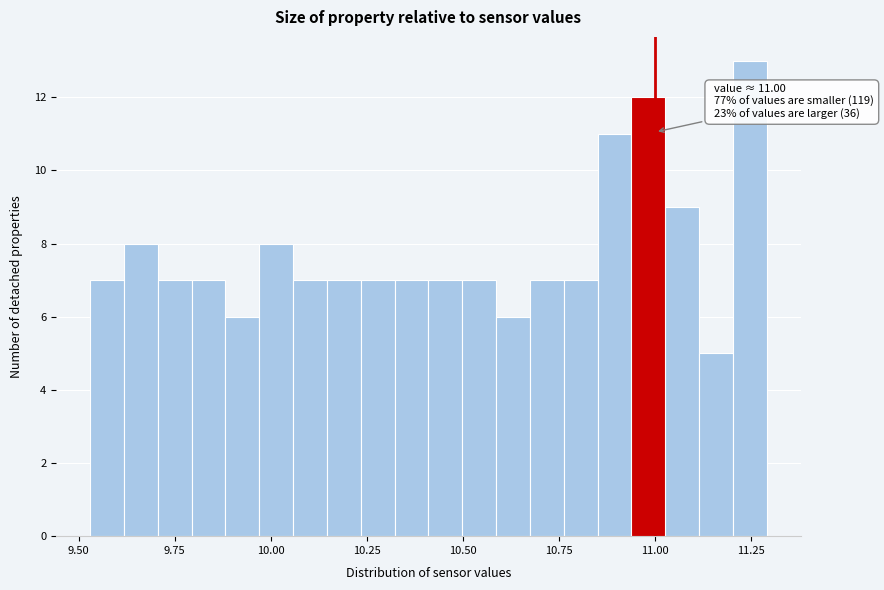

Around what value on the x-axis is the tallest bar? Give the approximate position of its centre, as read against the axis.

11.25